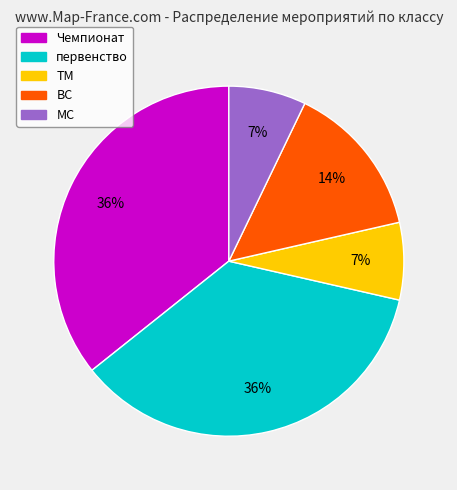

Combined, do МС and ВС account for over 50%?

No